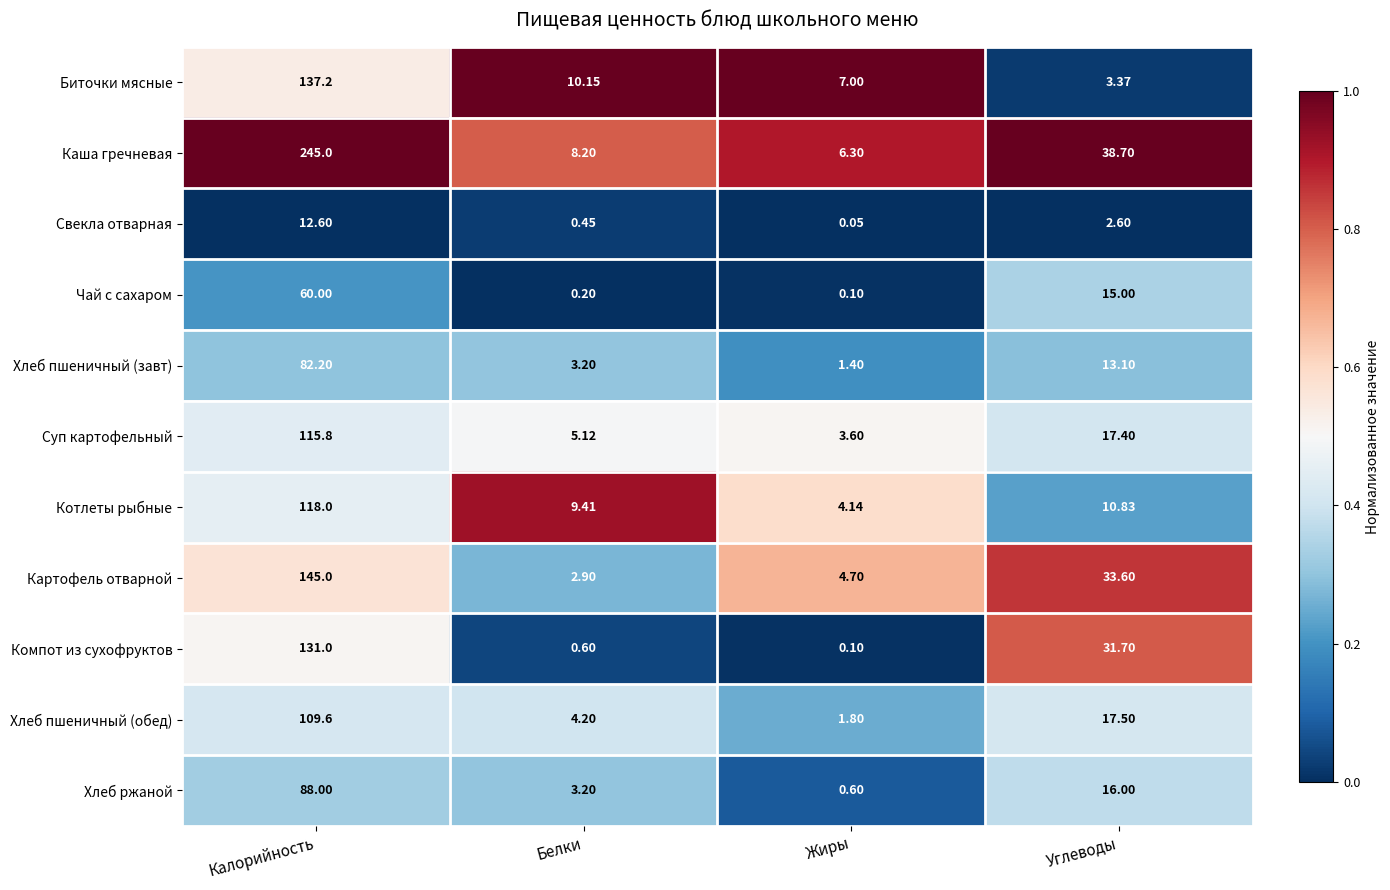

Between Белки and Жиры, which series saw the biggest shift?

Котлеты рыбные